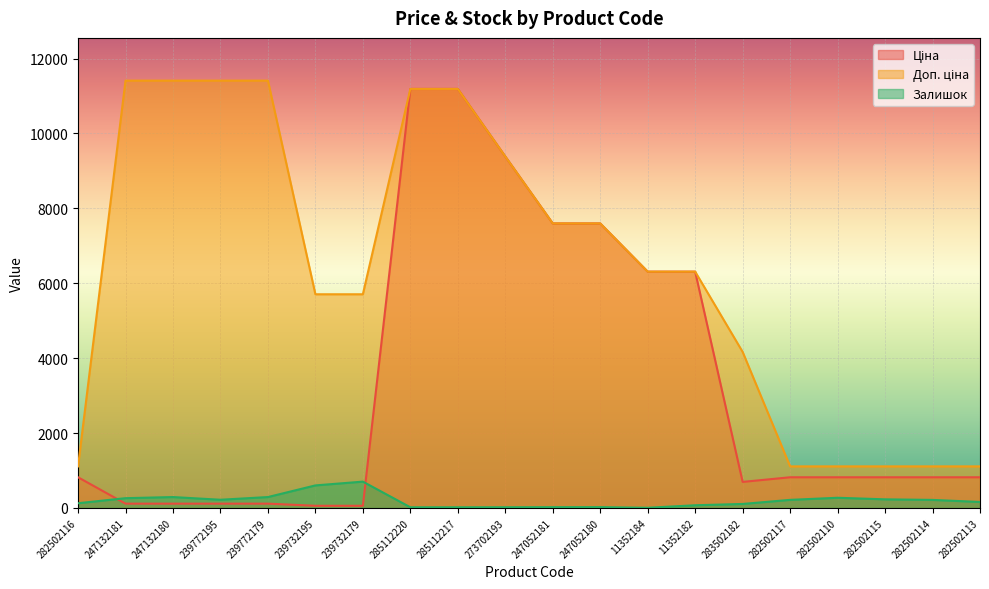

At which category does the chart reach its minimum across all series?

11352184